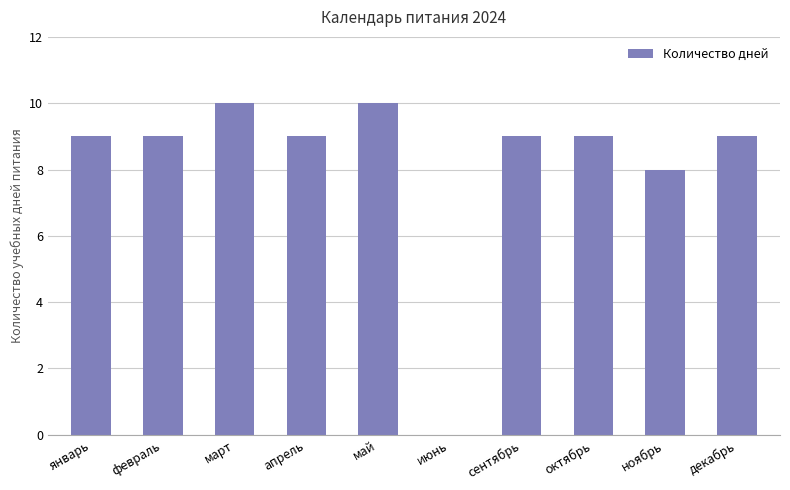

The value at апрель is 13. True or false?

False